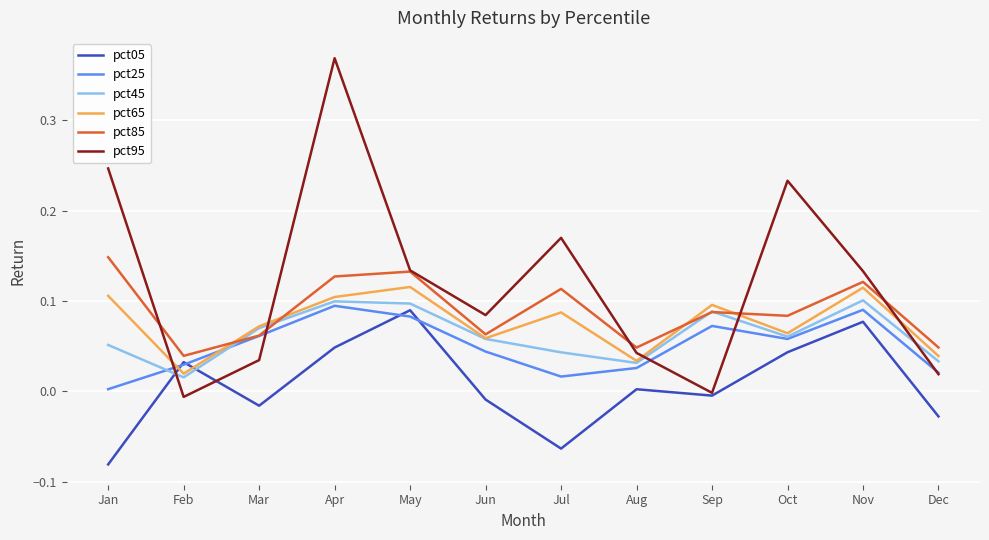

What is the spread (max minus min) of values at Jan?

0.3